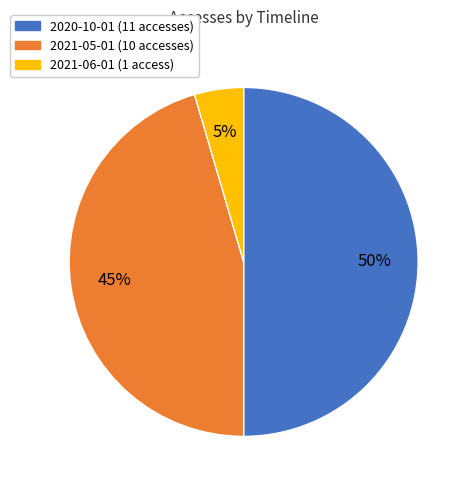

Do 2021-06-01 and 2020-10-01 together represent more than half of the pie?

Yes